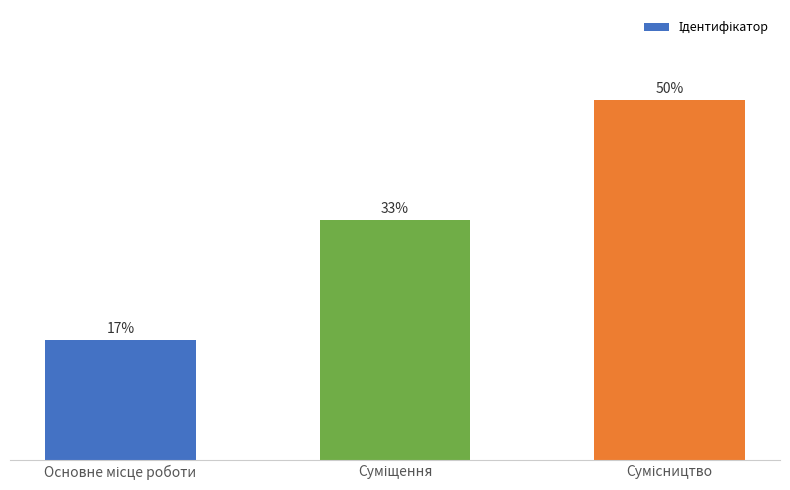

Count the number of categories in the chart.

3